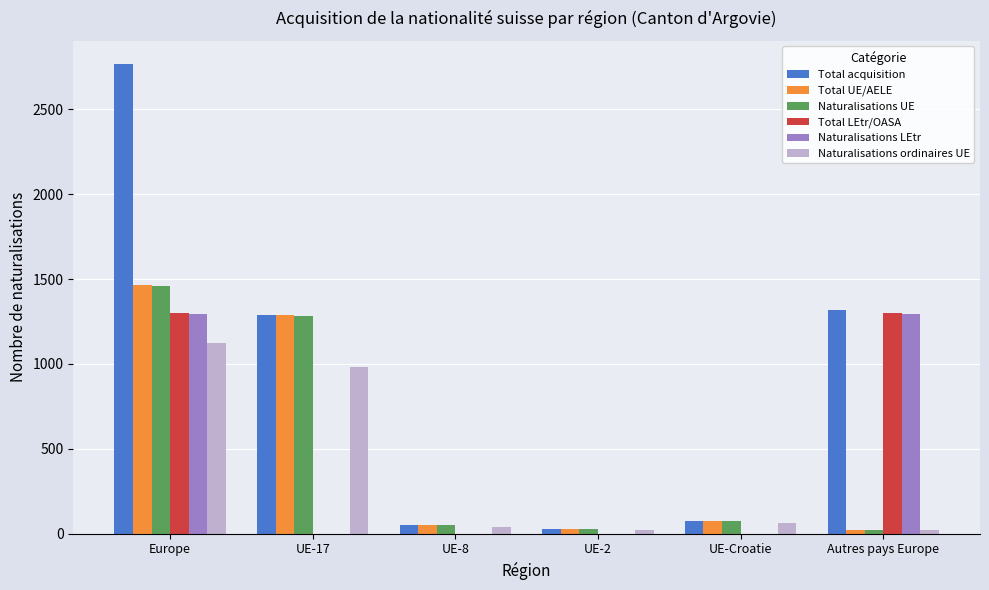

How many groups of bars are there?

6